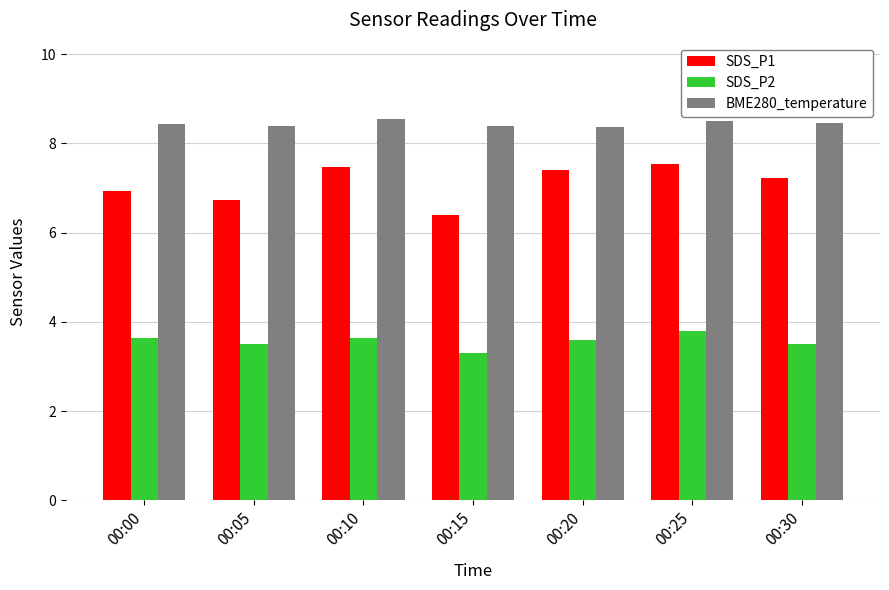

Does the chart contain stacked bars?

No